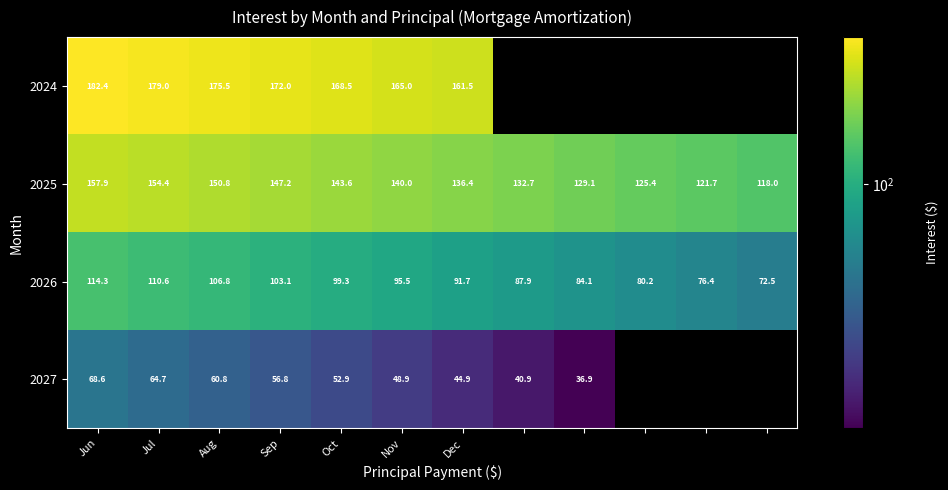

Is it true that 2027 equals 30.9 at Dec?

False